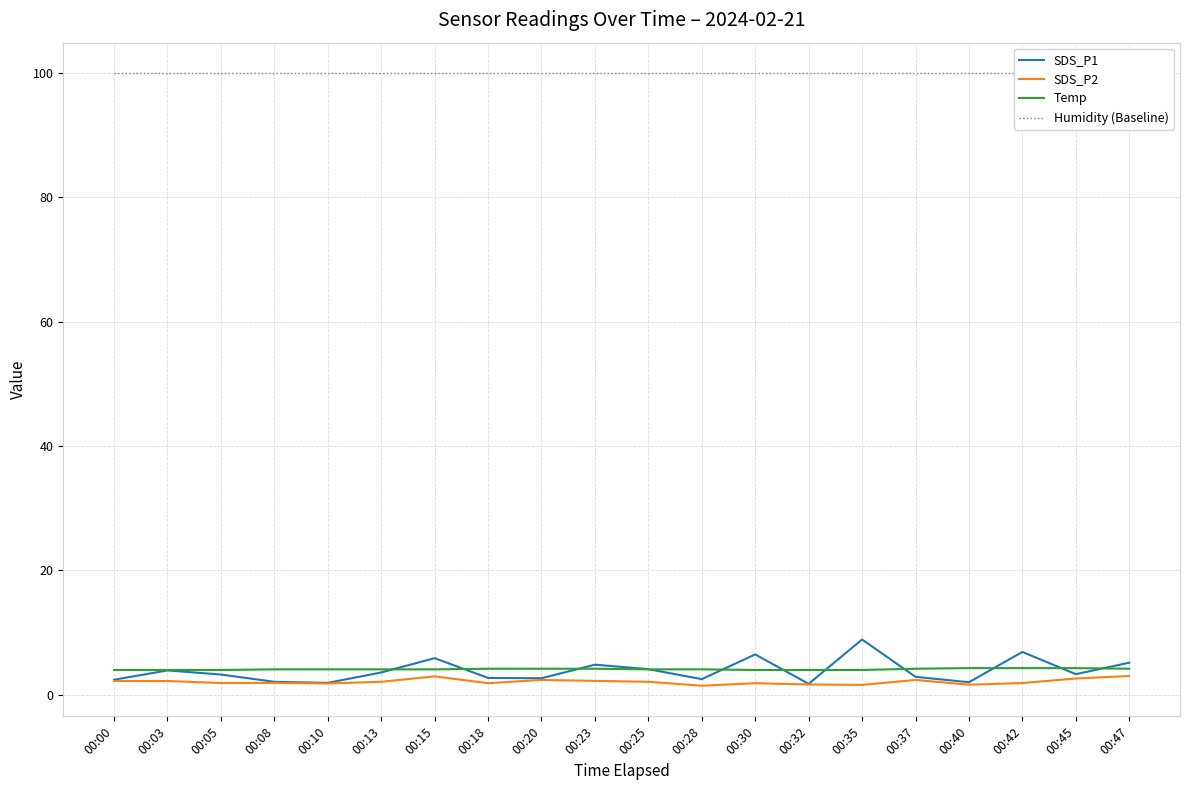

At which label is Humidity (Baseline) closest to 99?

00:00